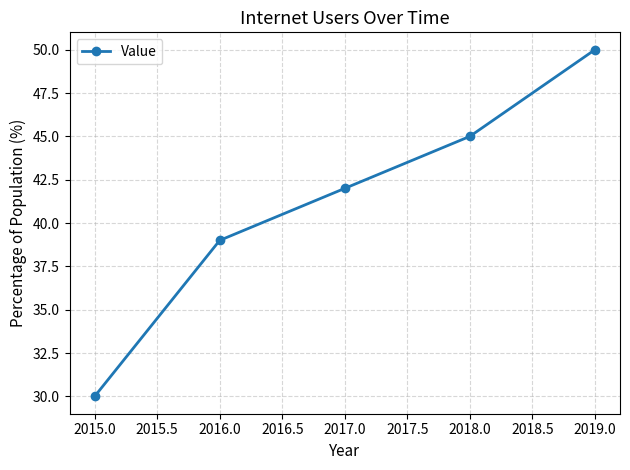

What is the label of the 1st point from the left?

2015.0